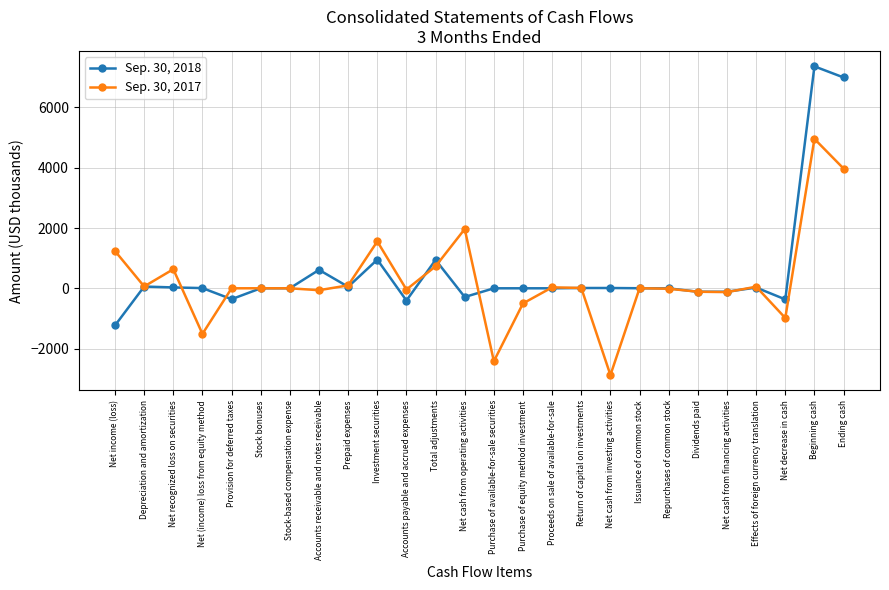

What is the value of the Sep. 30, 2018 point at the 10th from the left?

951